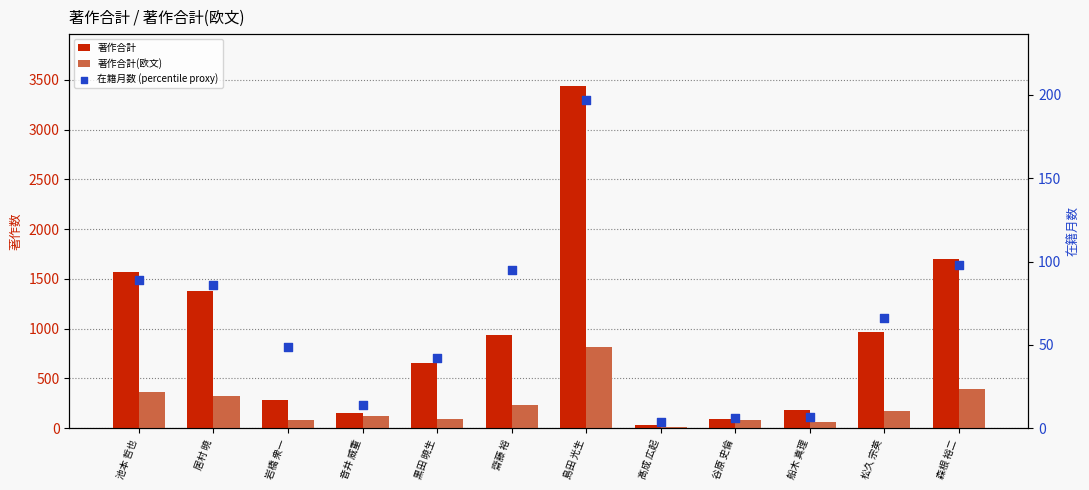

What are all the series names shown in the legend?

著作合計, 著作合計(欧文), 在籍月数 (percentile proxy)